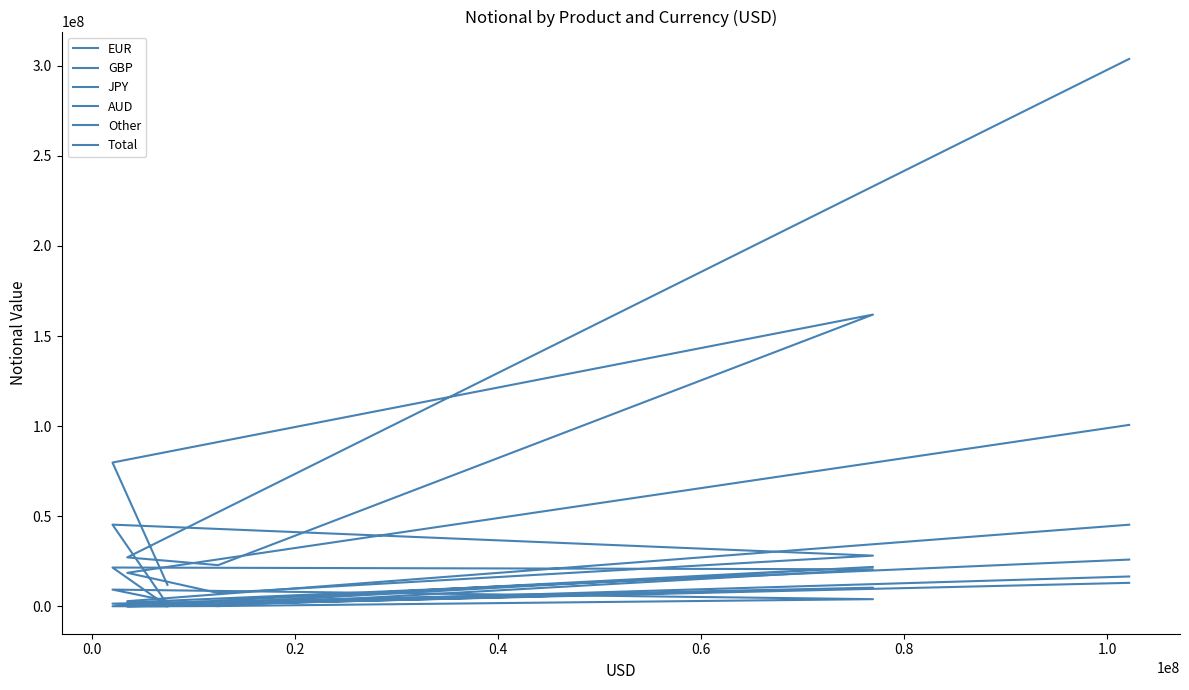

Which series changed the most between 0.0 and 0.8?

Total